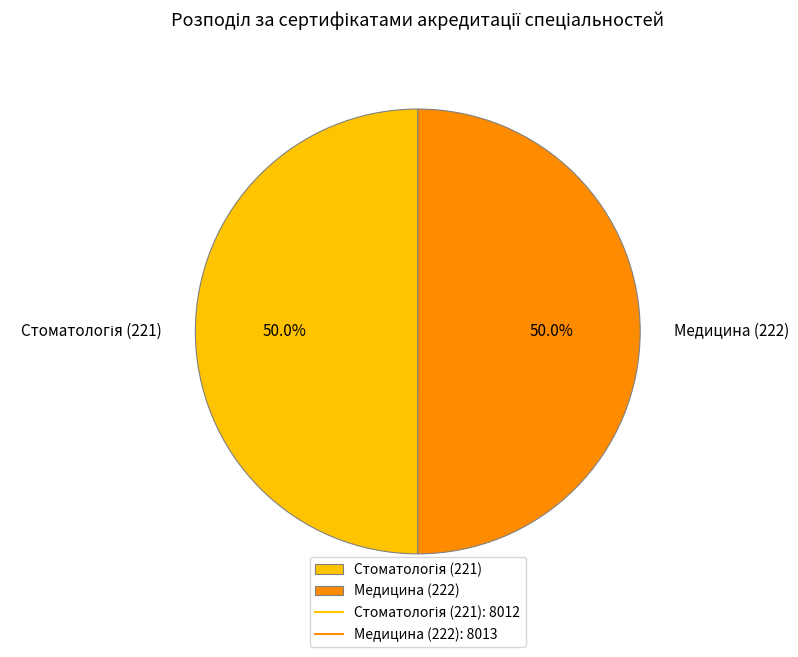

What portion of the pie excludes Медицина (222)?

50.0%